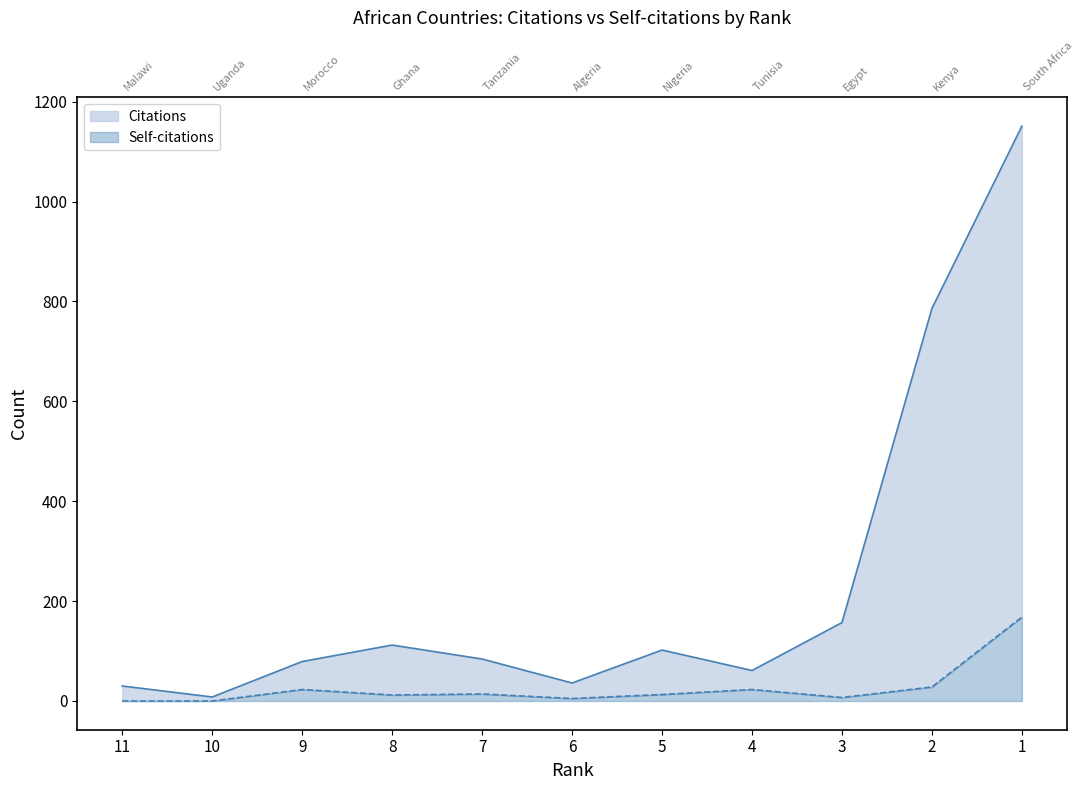

True or false: Citations has a value of 8 at 10.

True